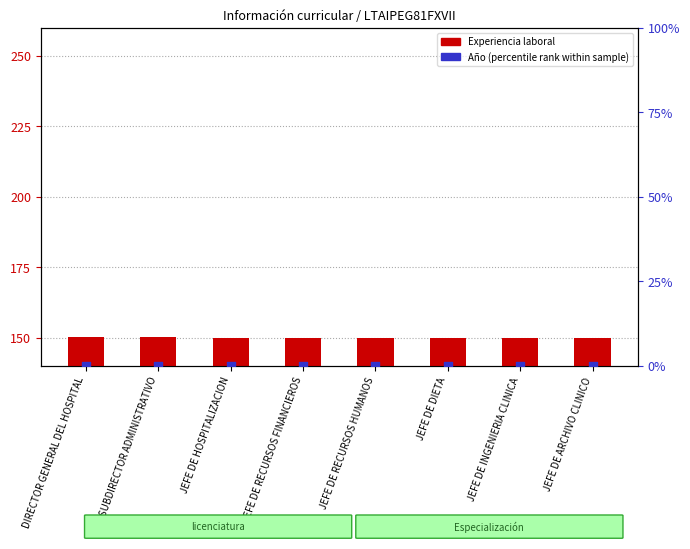

Which series contains the lowest Y value?

Año (percentile rank within sample)